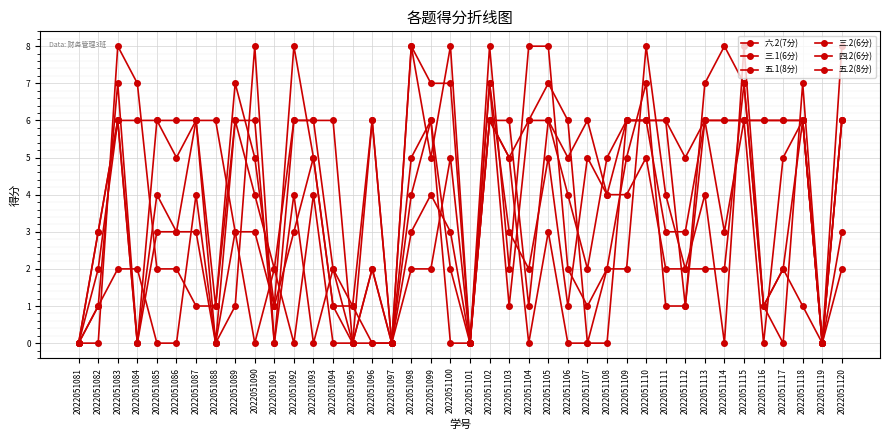

True or false: 六.2(7分) has a value of 1 at 2022051090.

False